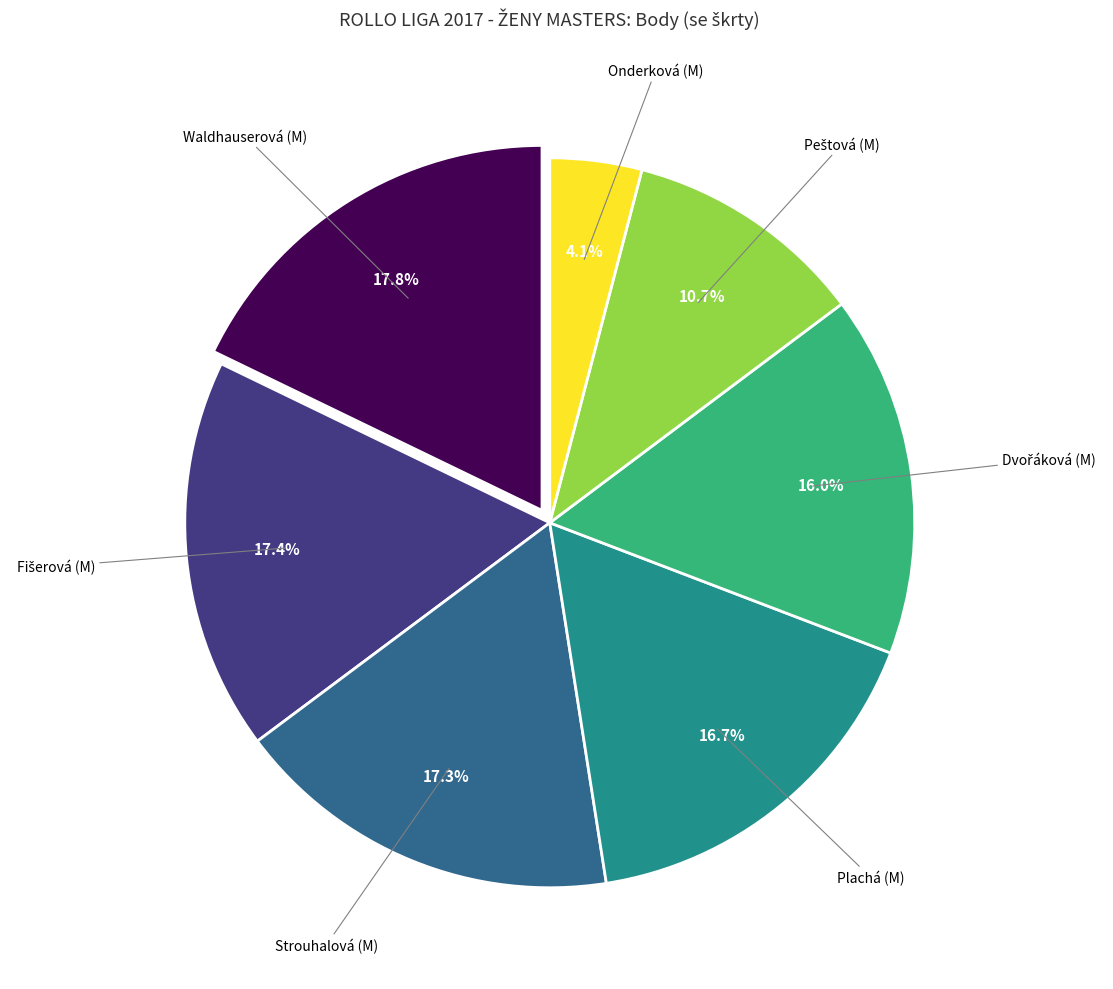

Is there a majority slice in this chart?

No